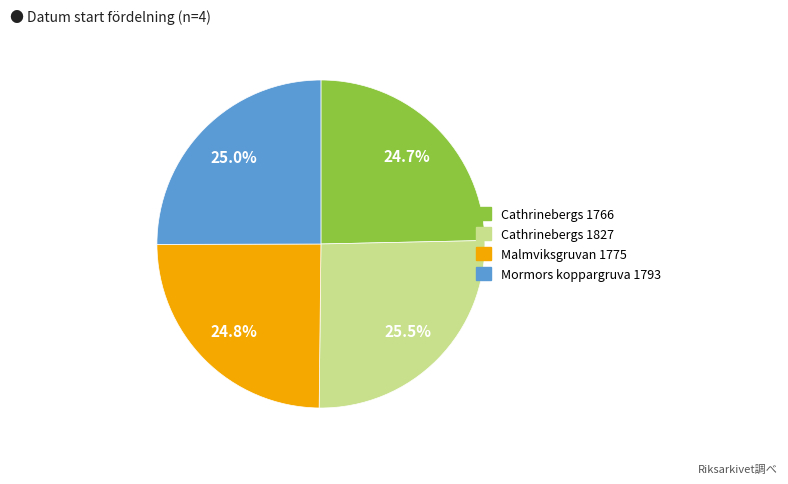

Does any single category account for the majority?

No